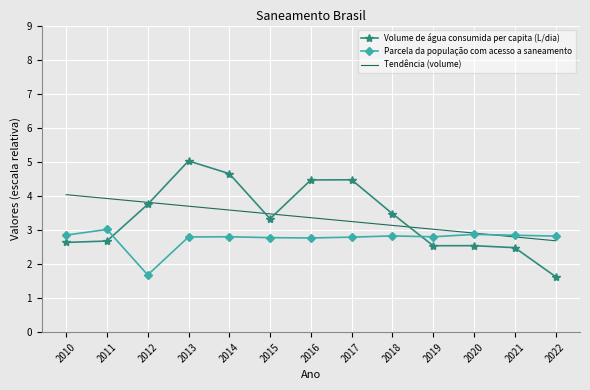

What is the minimum value for Tendência (volume)?

2.7